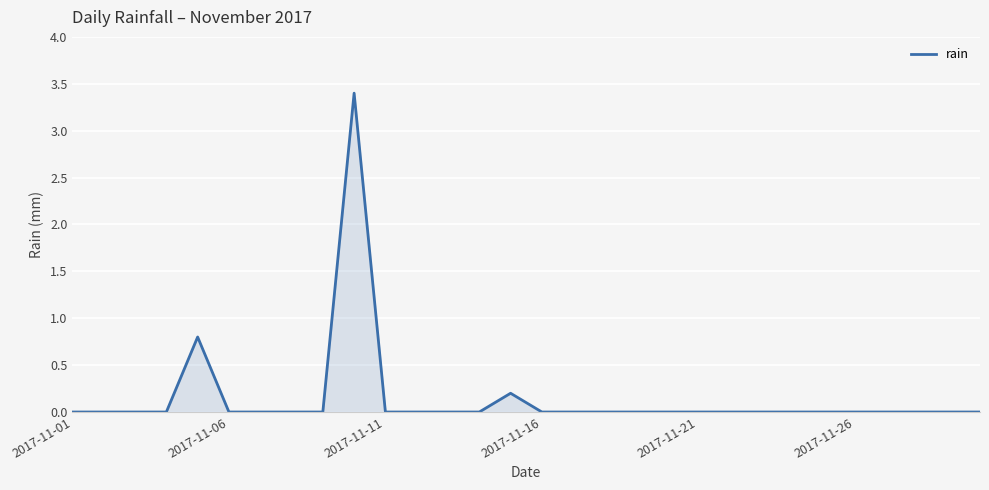

What is the difference between the maximum and minimum values?

3.4